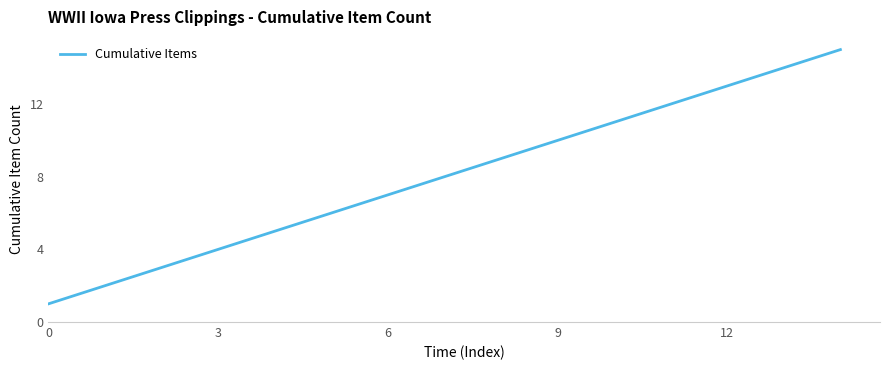

What is the greatest value displayed?

15